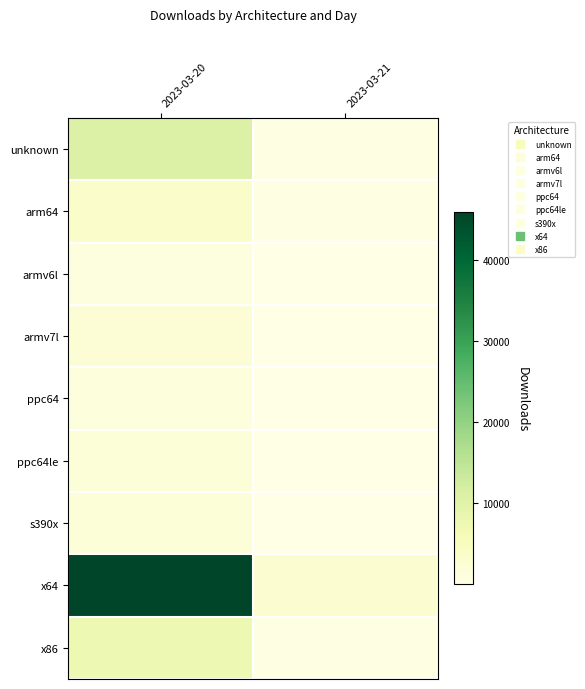

At how many categories does at least one series exceed 28525?

1